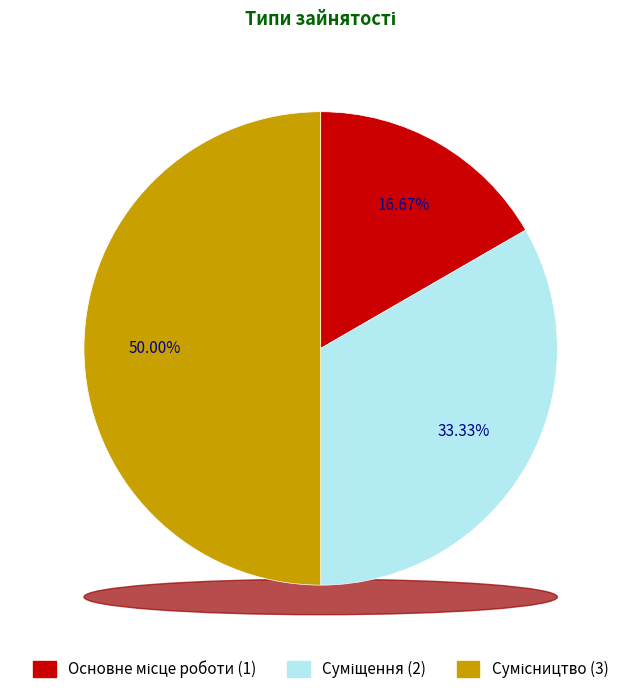

What portion of the pie excludes Суміщення?

66.7%